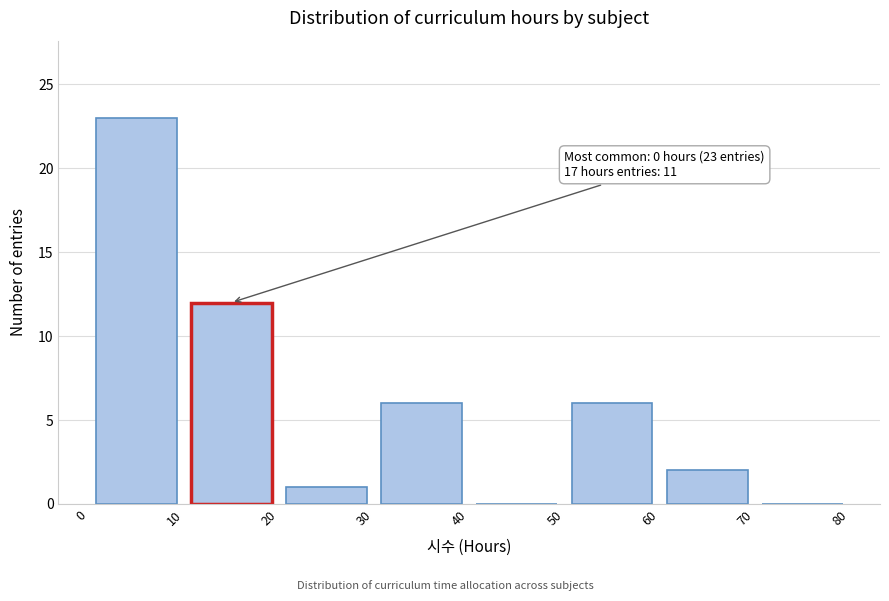

Over which range of the x-axis is the bar tallest?

0 to 10